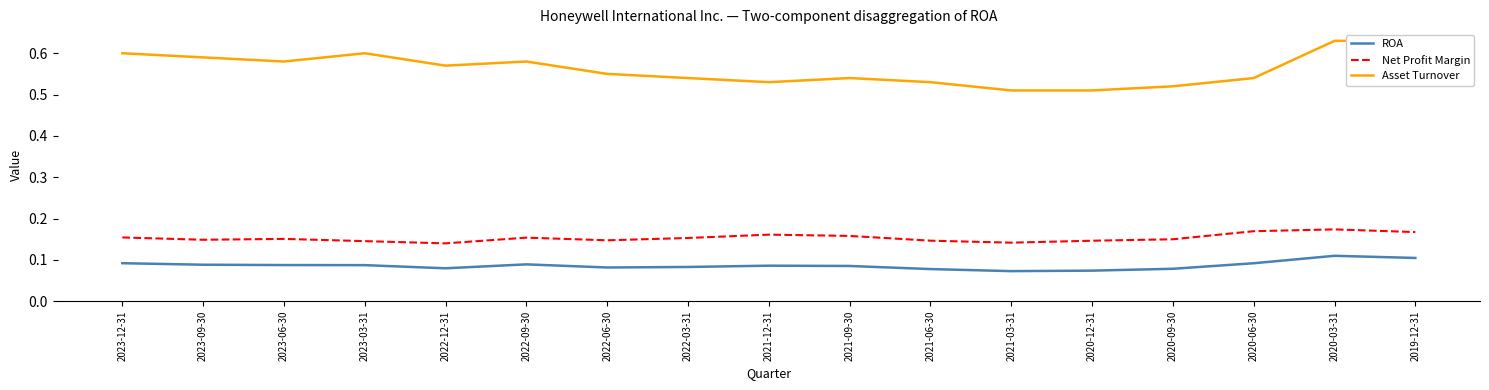

Between 2020-03-31 and 2023-06-30, which is larger?

2020-03-31